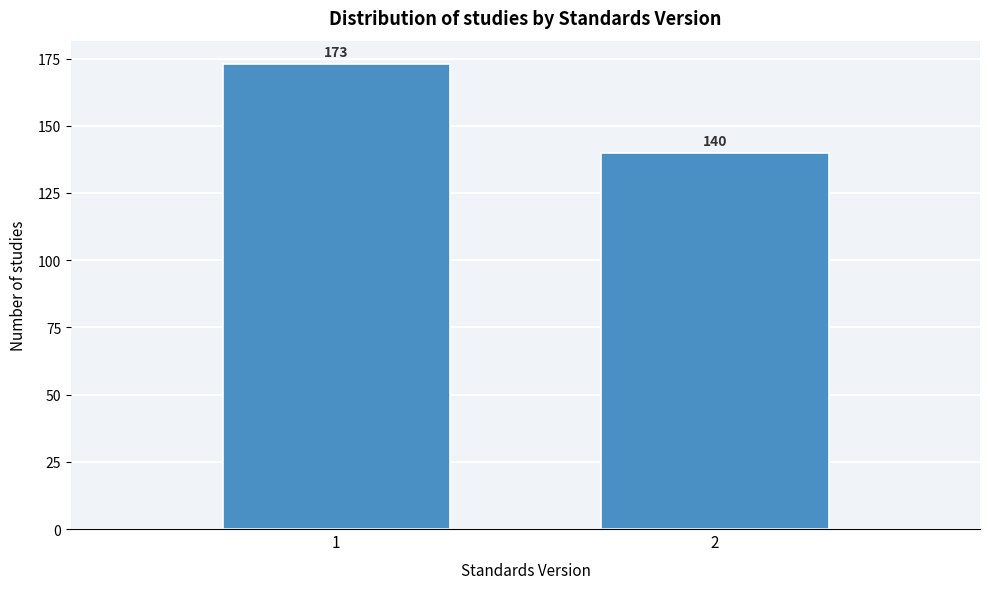

Reading left to right, list all the values displayed in this chart.

1=173	2=140